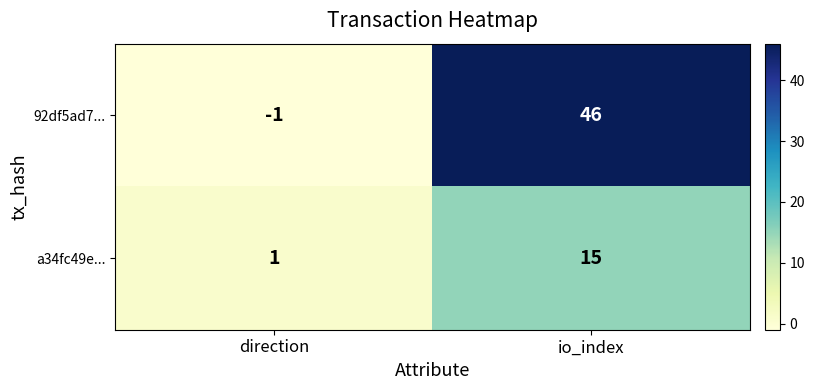

Count the number of categories in the chart.

2